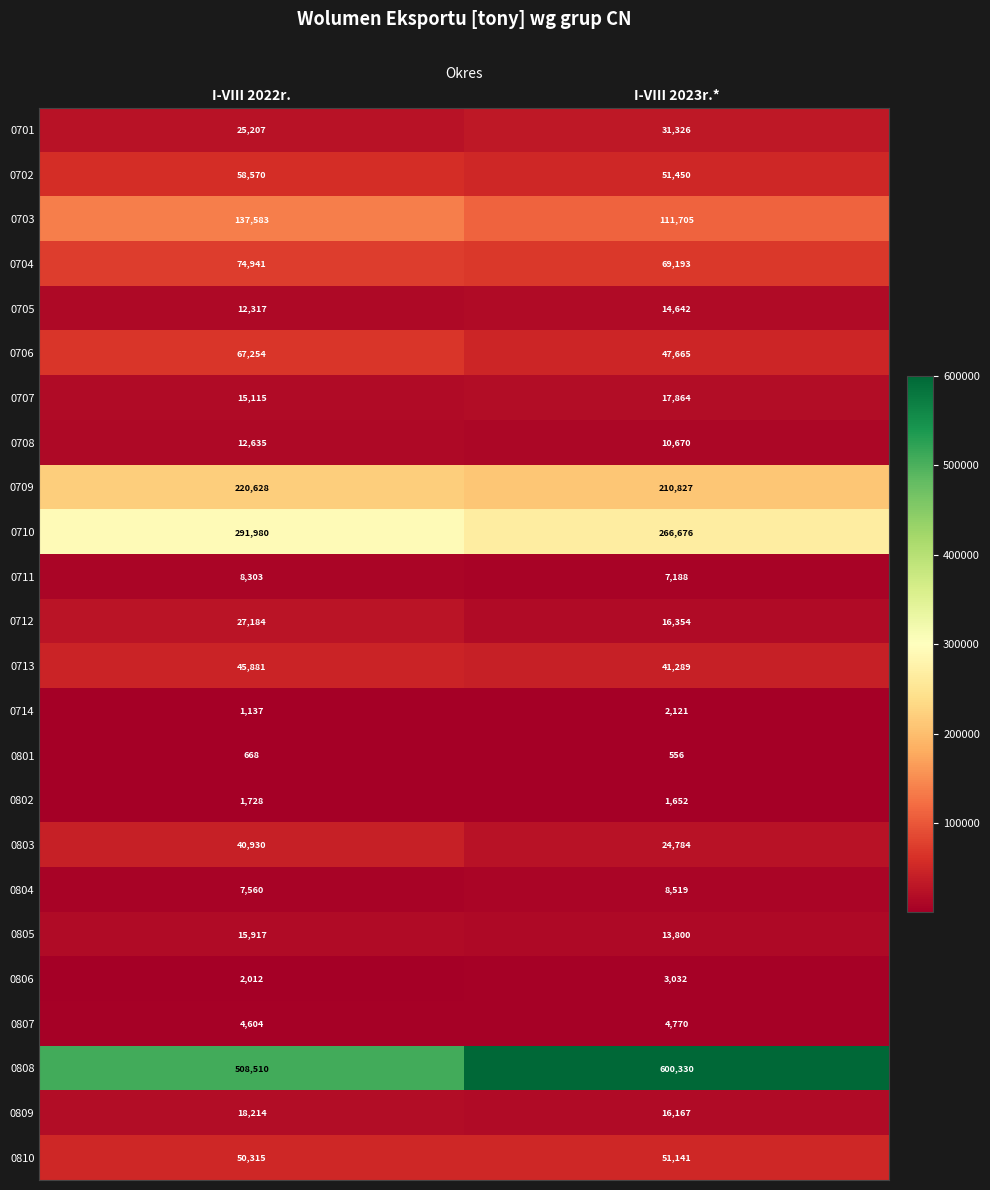

At which category does the chart reach its minimum across all series?

I-VIII 2023r.*